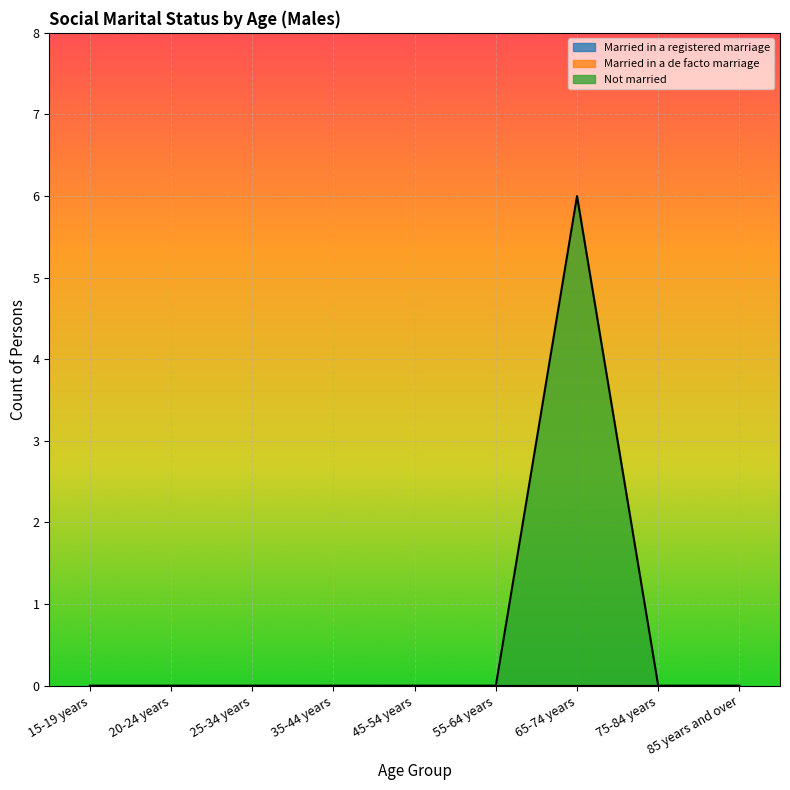

Is the value of Married in a registered marriage at 20-24 years greater than the value of Married in a de facto marriage at 15-19 years?

No